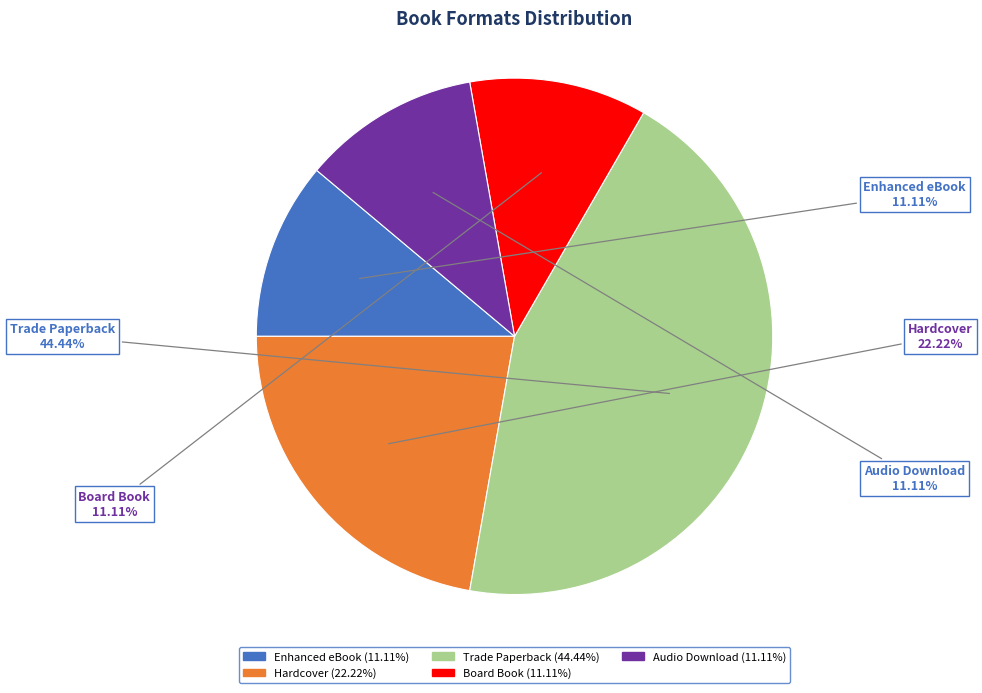

How many slices are in this pie chart?

5